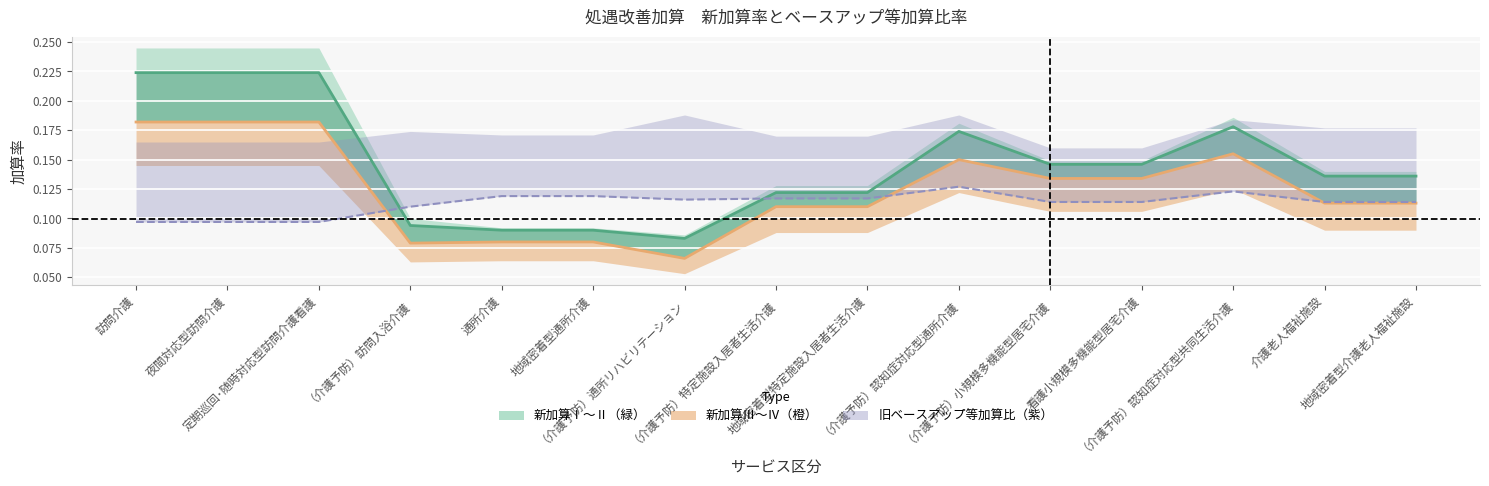

The 旧ベースアップ等加算との比（新加算Ⅳ） series shows 0.1 at 地域密着型通所介護. True or false?

True